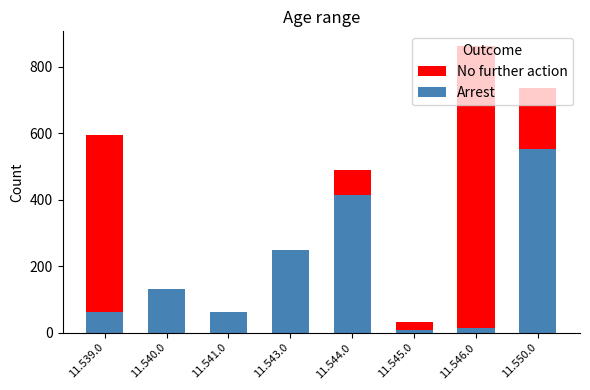

At which category is the sum across all series the highest?

11.550.0